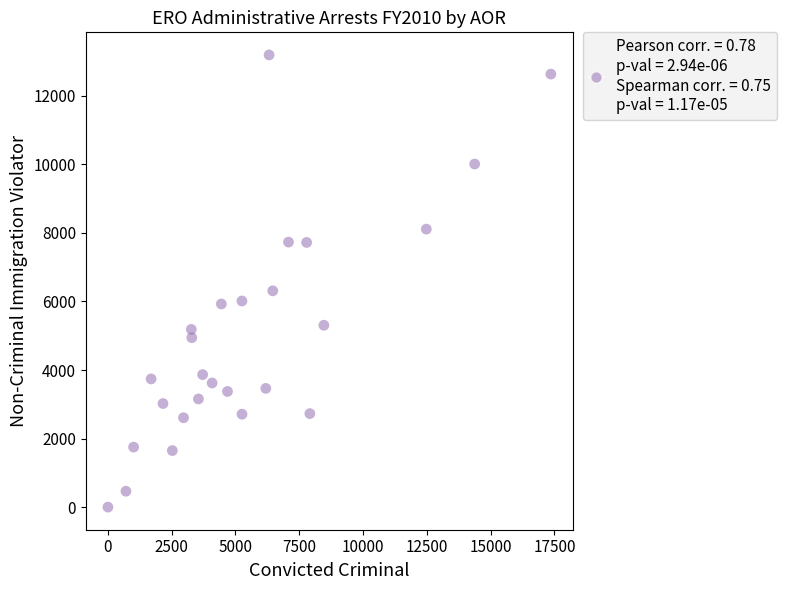

What is the range of X values (max minus min)?

17353